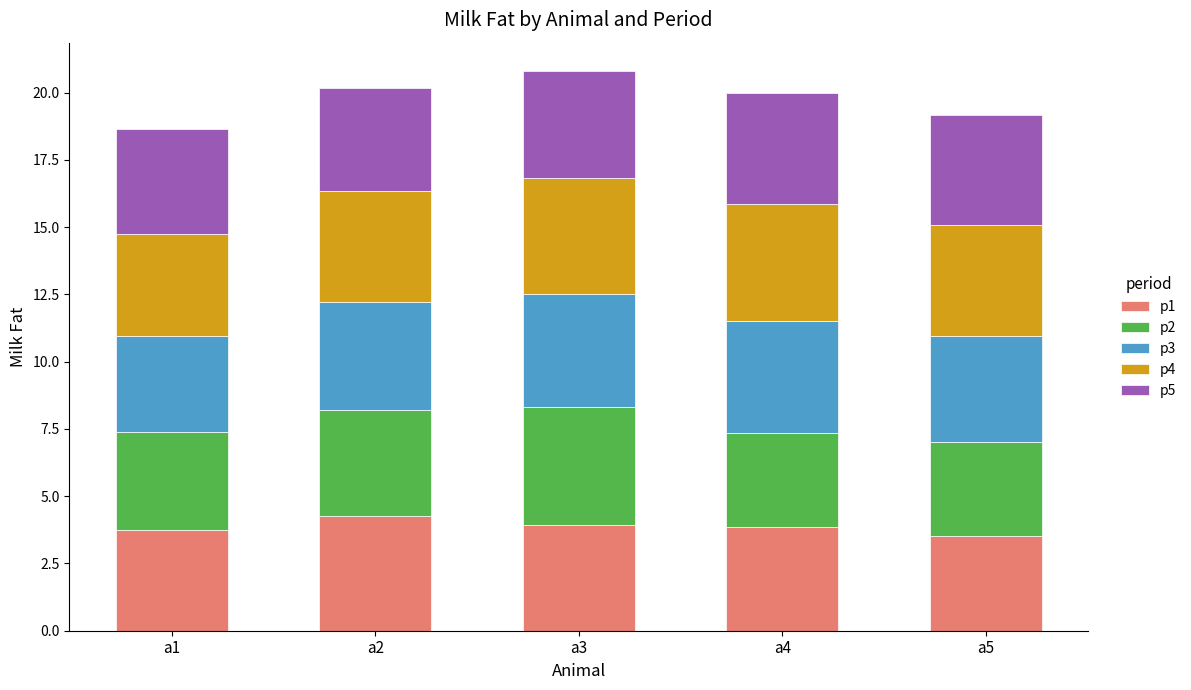

The p1 series shows 0.9 at a3. True or false?

False